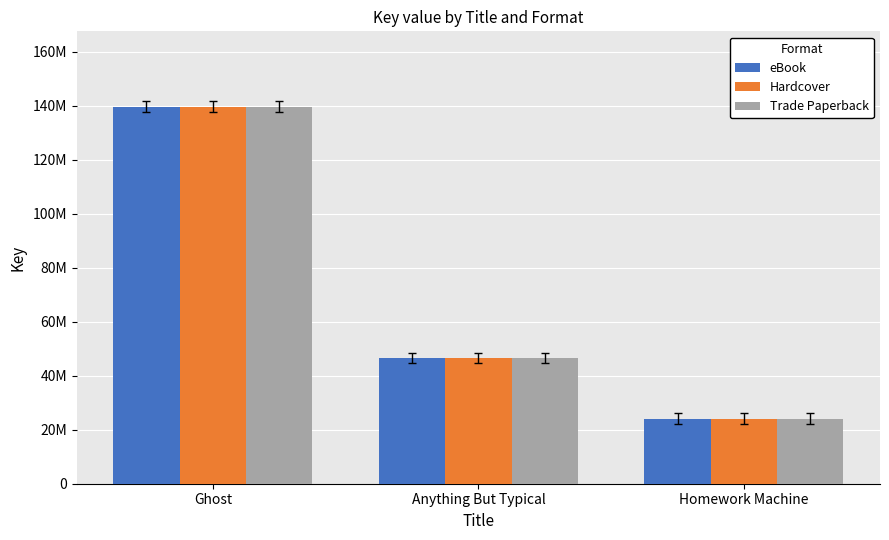

What are all the series names shown in the legend?

eBook, Hardcover, Trade Paperback